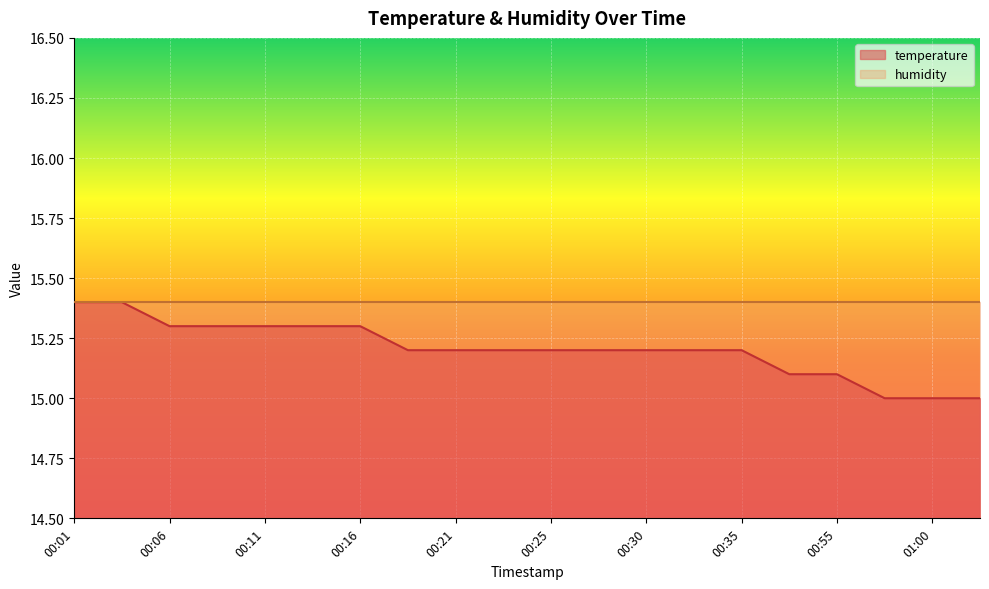

The chart shows a value of 5.1 at 00:33. True or false?

False